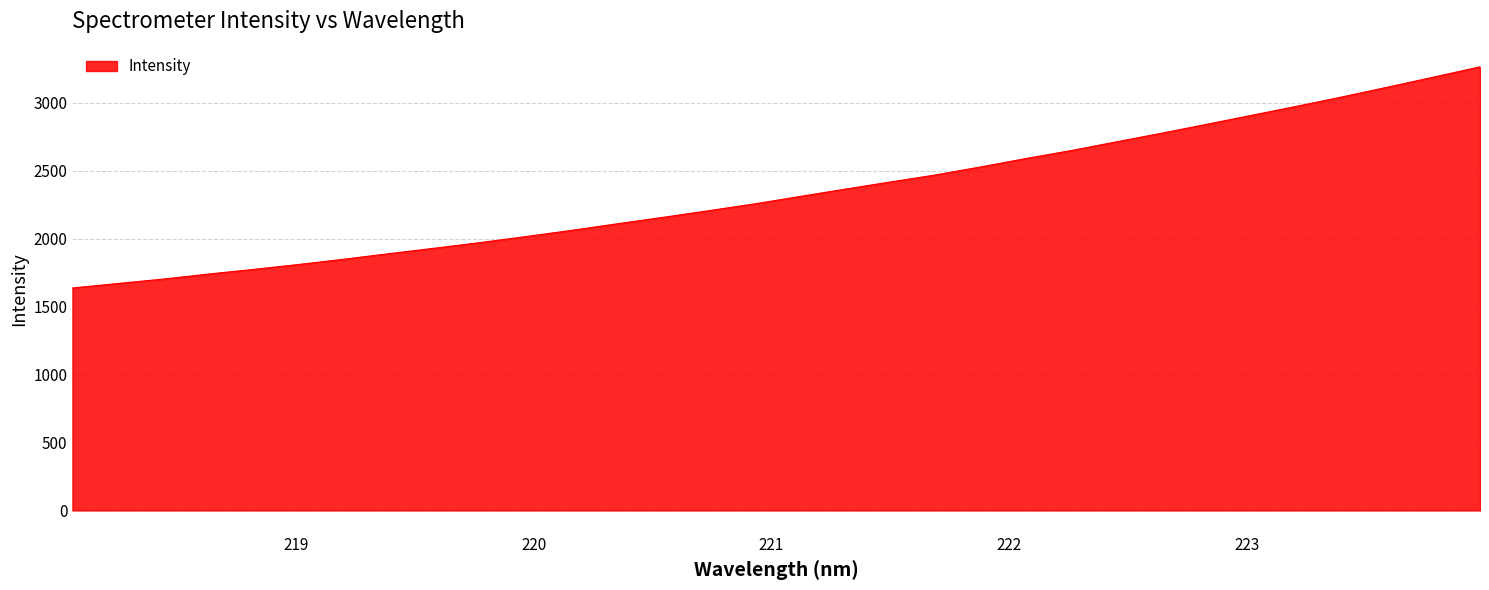

What is the difference between the maximum and minimum values?

1628.4